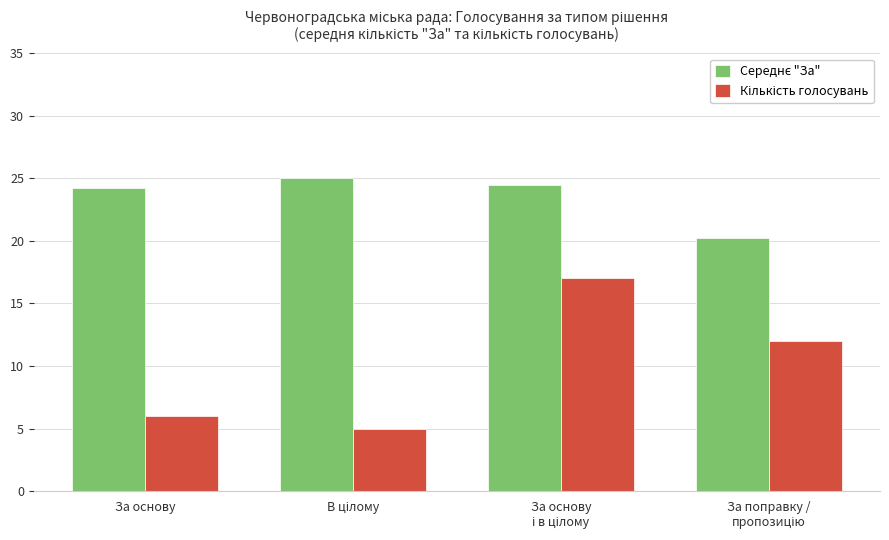

How many bars are there in total?

8